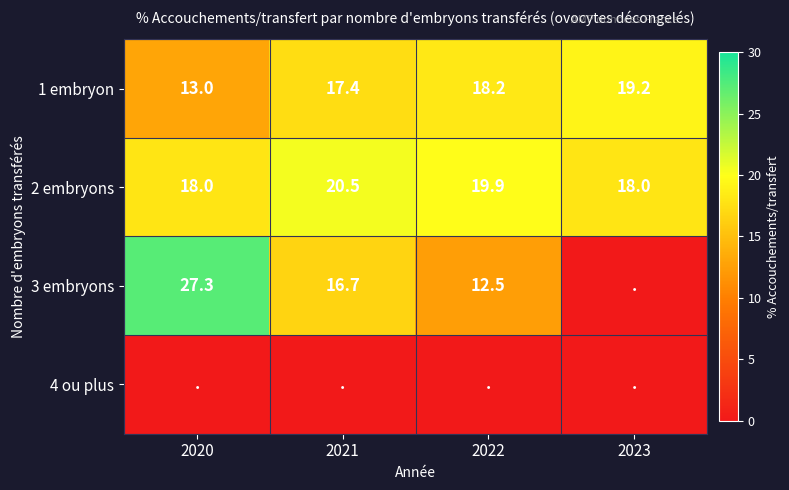

At which label does 1 embryon reach its peak?

2023